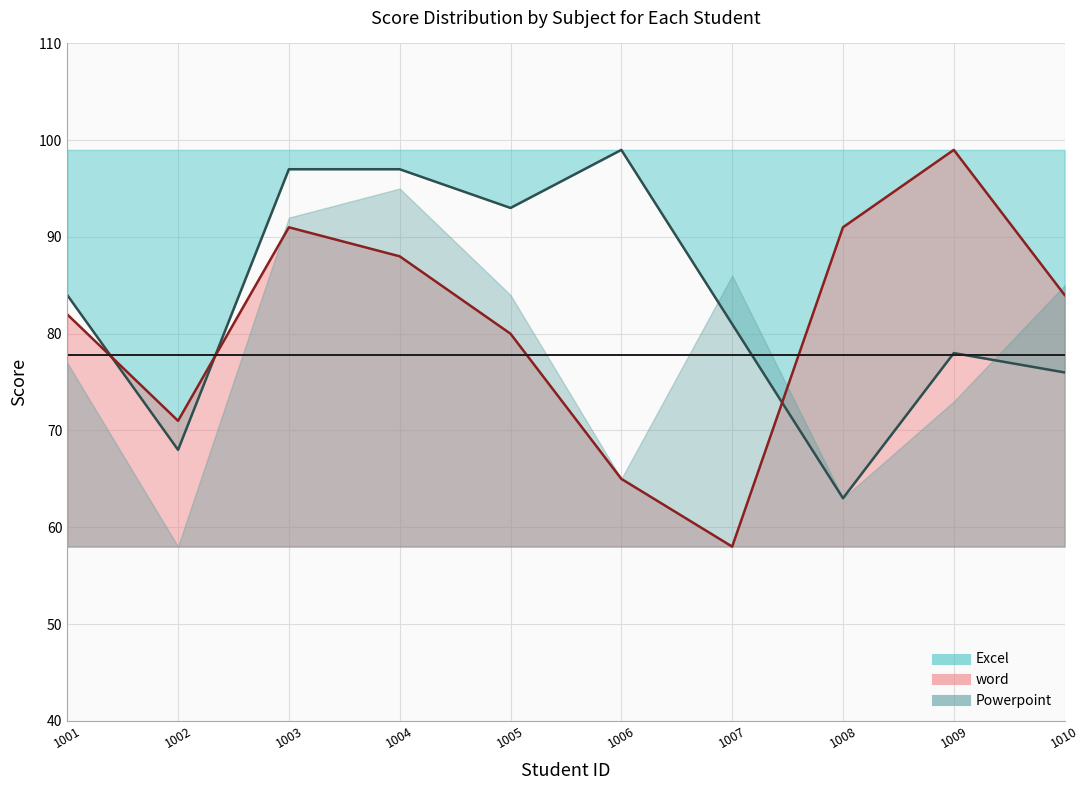

Where is the first local minimum for Excel?

1002